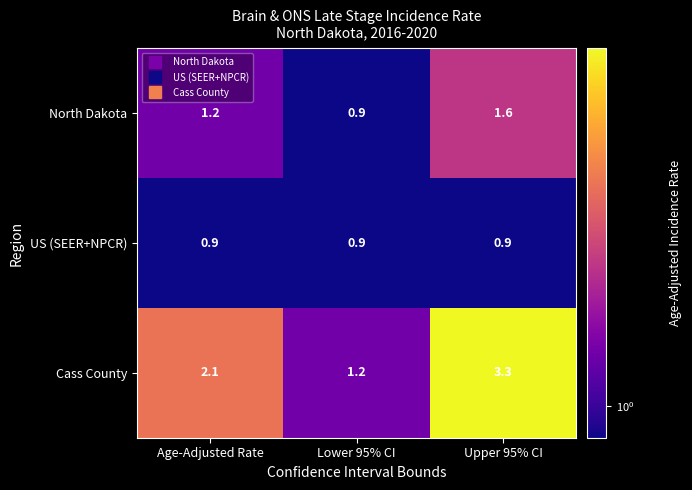

Where does the North Dakota series first go above 1?

Age-Adjusted Rate